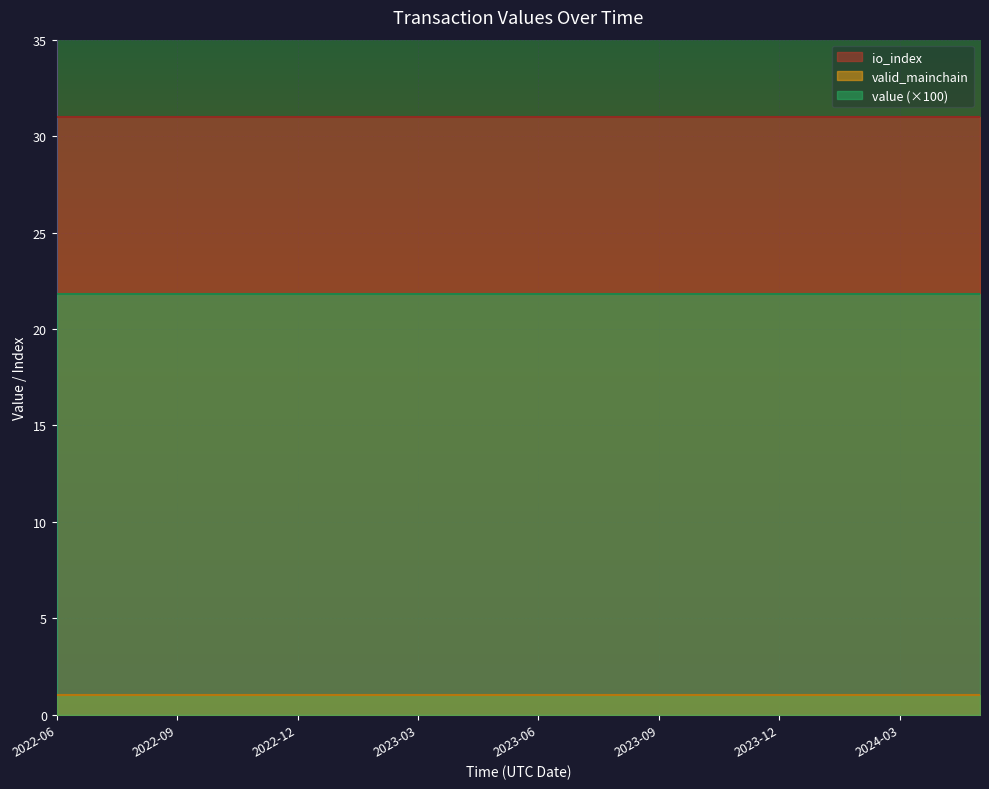

Rank the series by their maximum value, from lowest to highest.

valid_mainchain, value (×100), io_index